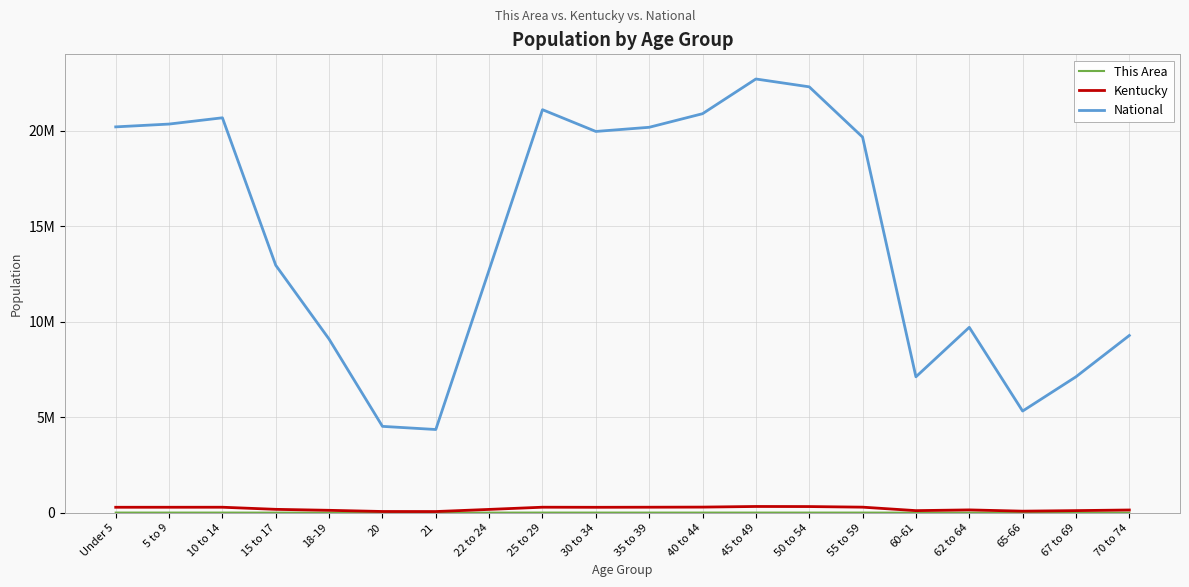

At which category is the sum across all series the highest?

45 to 49